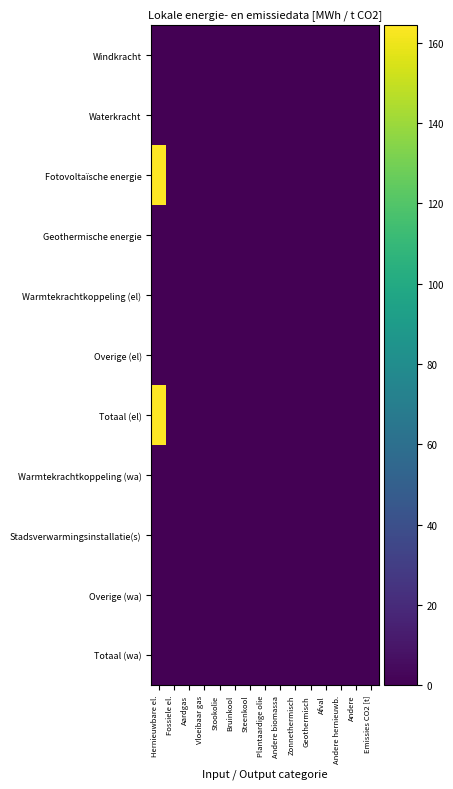

How many categories are shown in the chart?

15